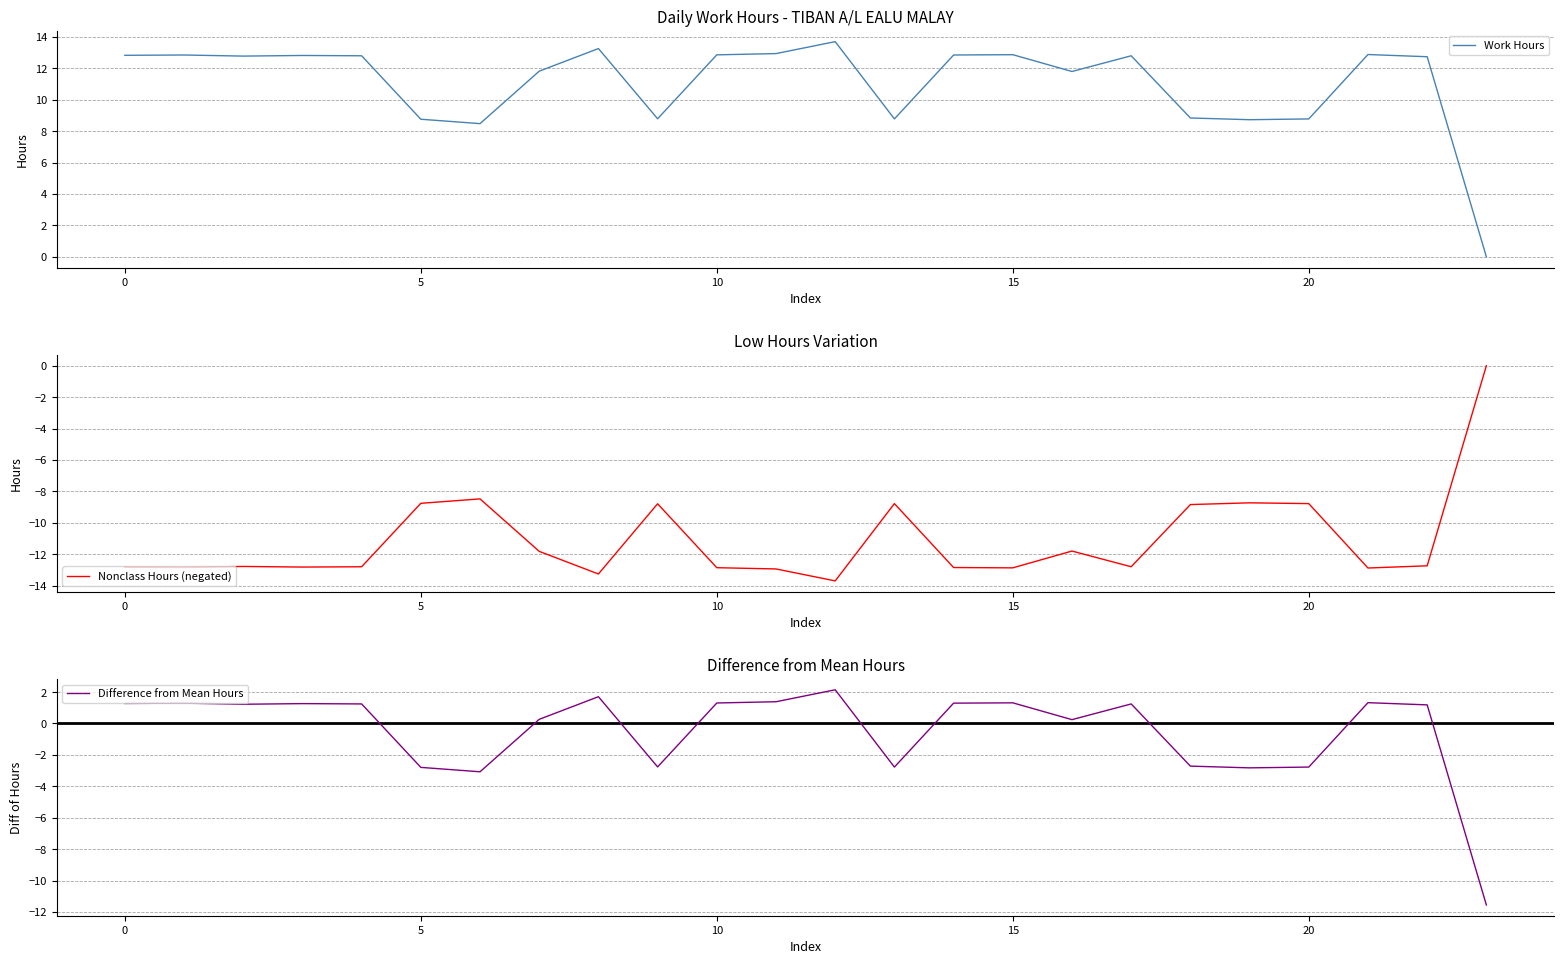

The Nonclass Hours (negated) series shows -4.3 at 19. True or false?

False